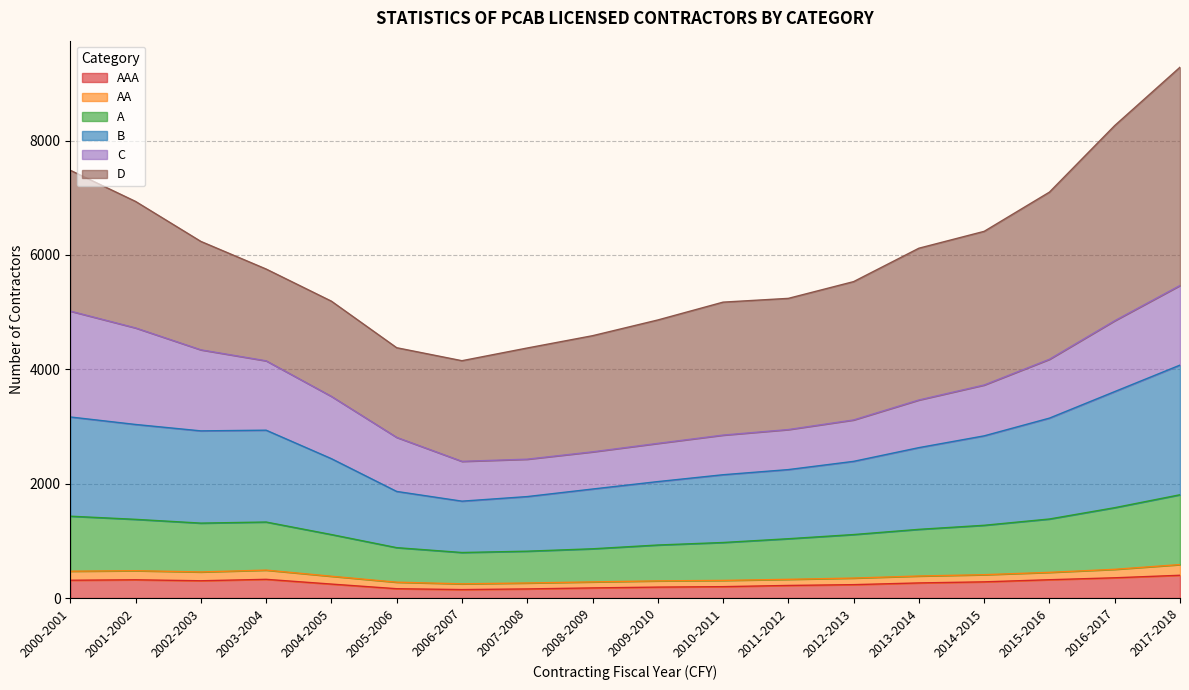

What position from the left is 2004-2005?

5